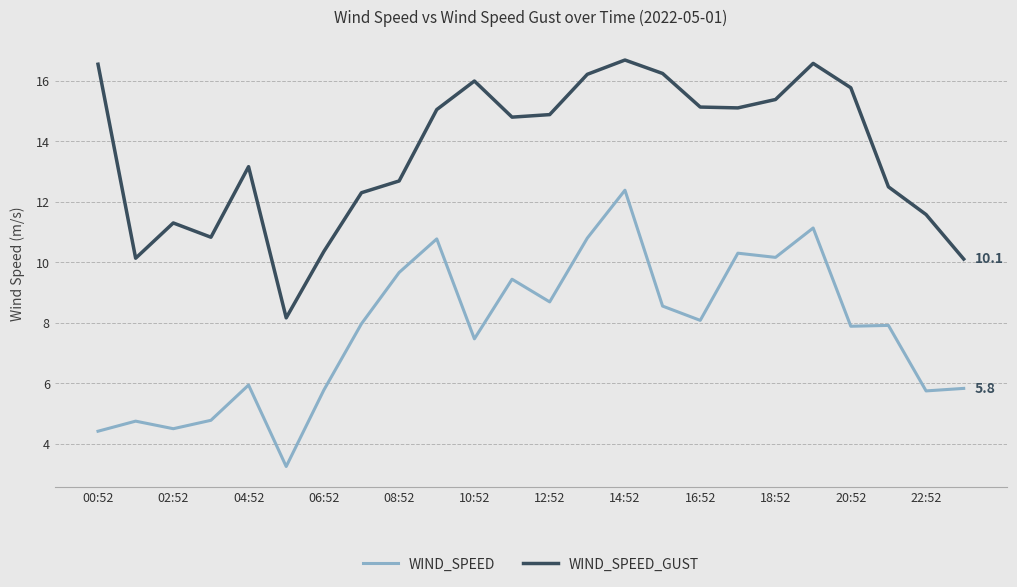

Which series has the widest spread of values?

WIND_SPEED